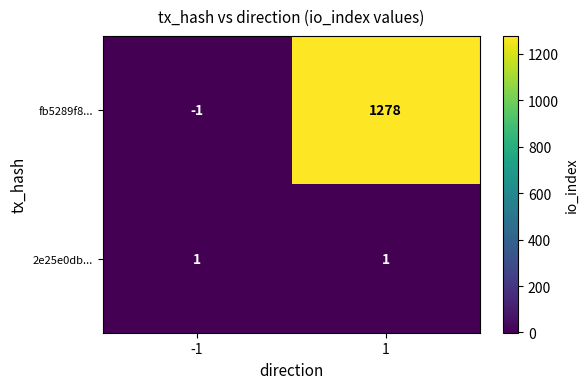

Reading left to right, list all the values displayed in this chart.

fb5289f8...: -1	1278
2e25e0db...: 1	1